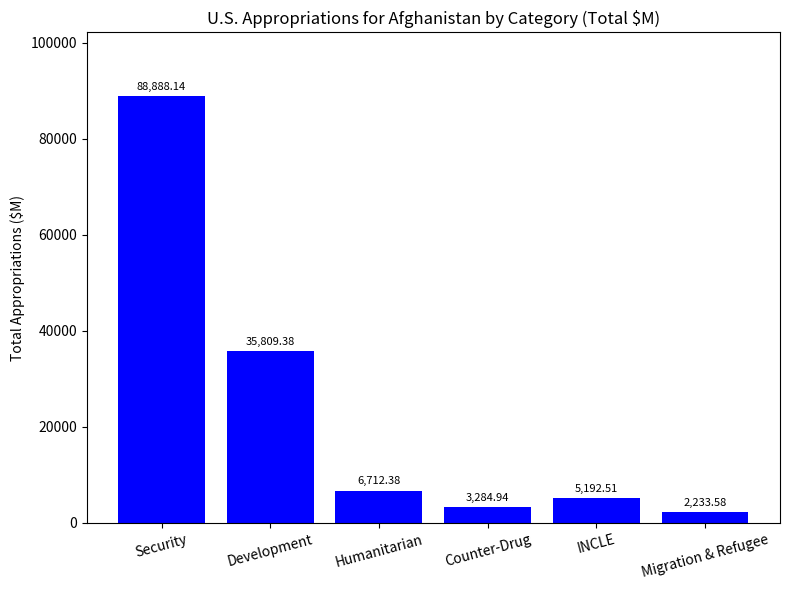

What is the difference between the maximum and minimum values?

86654.6